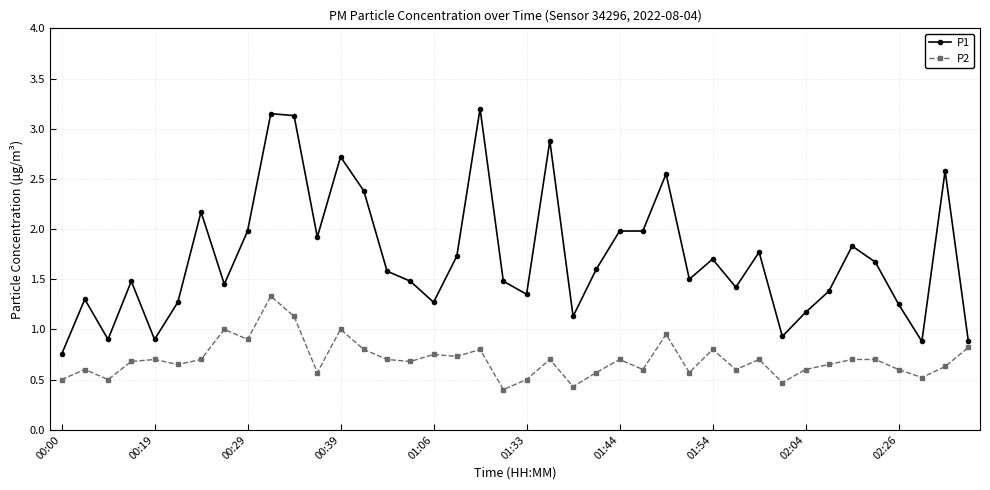

List the series in order of their peak value, highest first.

P1, P2